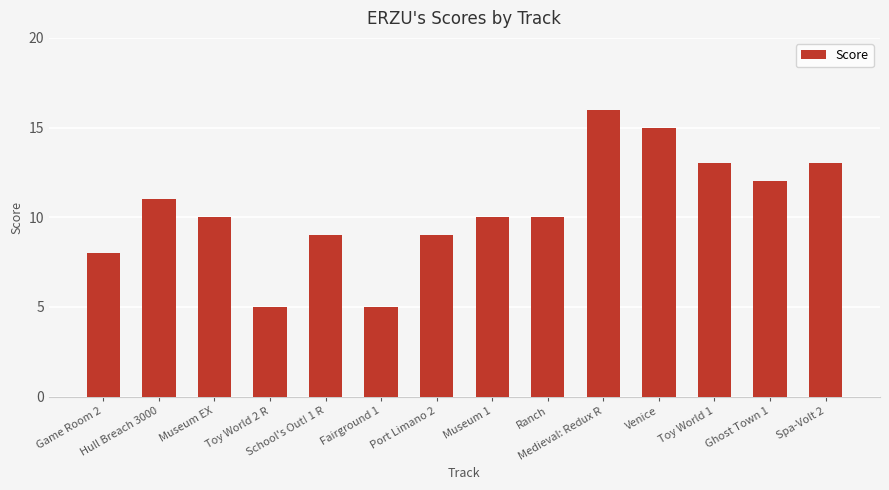

What is the label of the 3rd bar from the left?

Museum EX